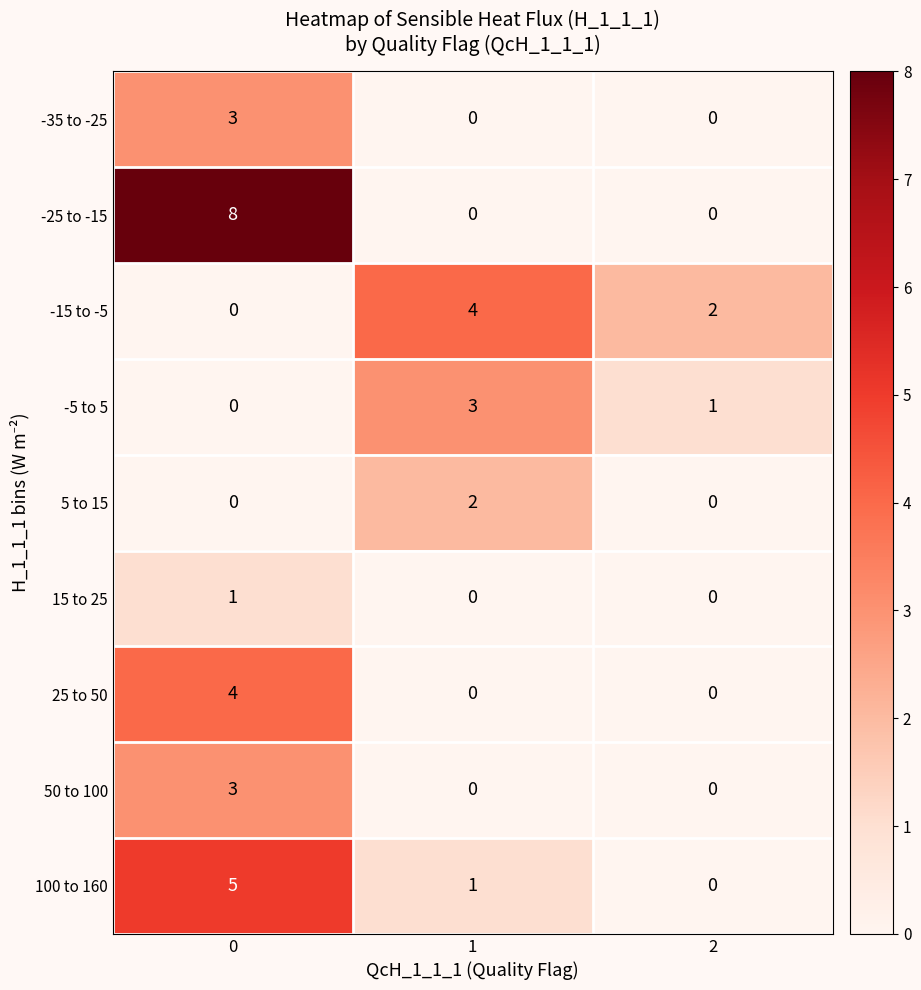

Which series has the largest total across all categories?

-25 to -15